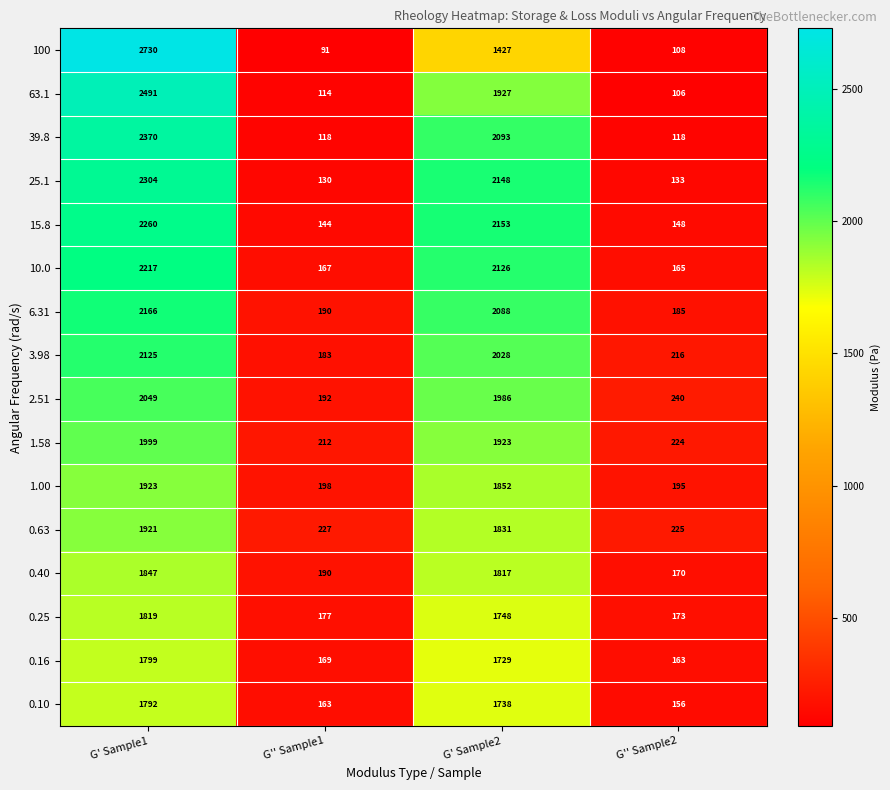

The value of 0.10 at G' Sample2 is 454. True or false?

False